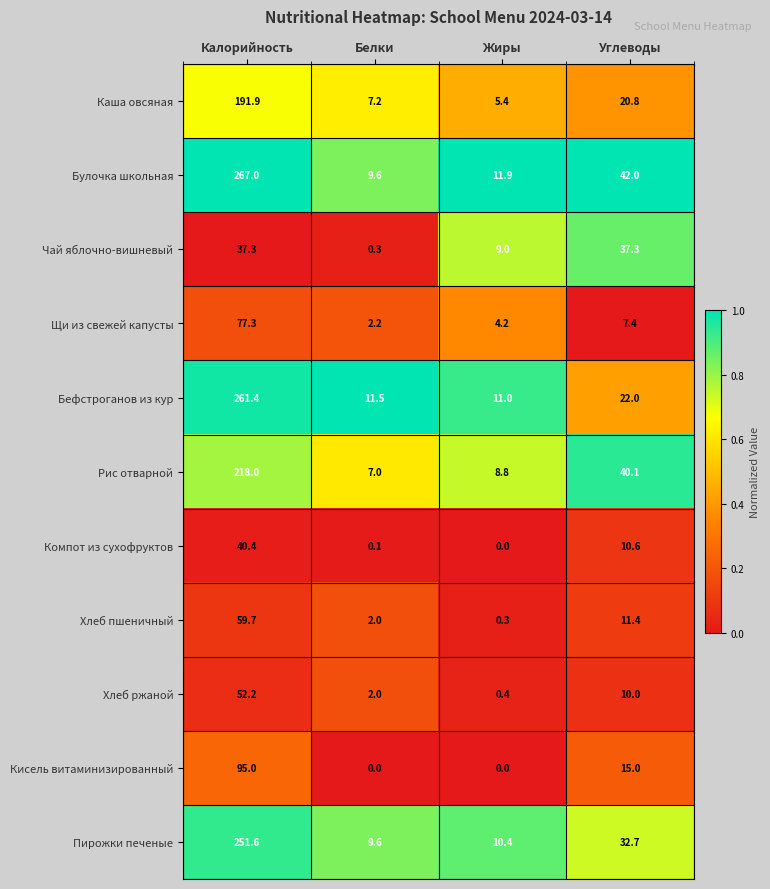

At which label does Хлеб пшеничный first exceed 11?

Калорийность